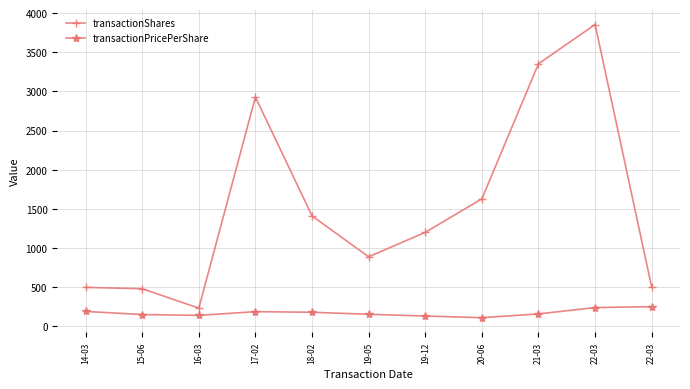

Which series has the largest total across all categories?

transactionShares